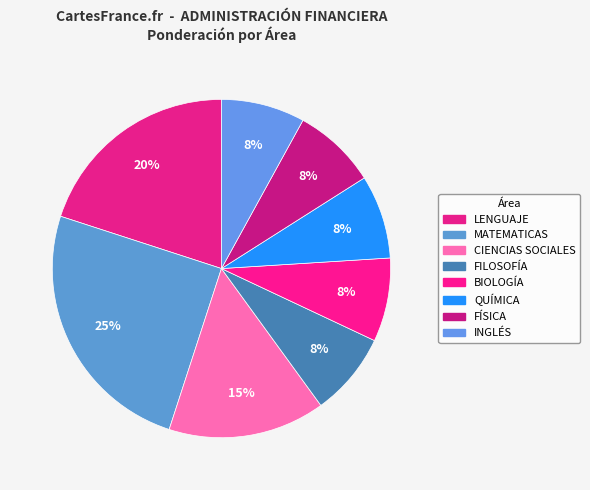

Rank the categories by value from highest to lowest.

MATEMATICAS, LENGUAJE, CIENCIAS SOCIALES, FILOSOFÍA, BIOLOGÍA, QUÍMICA, FÍSICA, INGLÉS